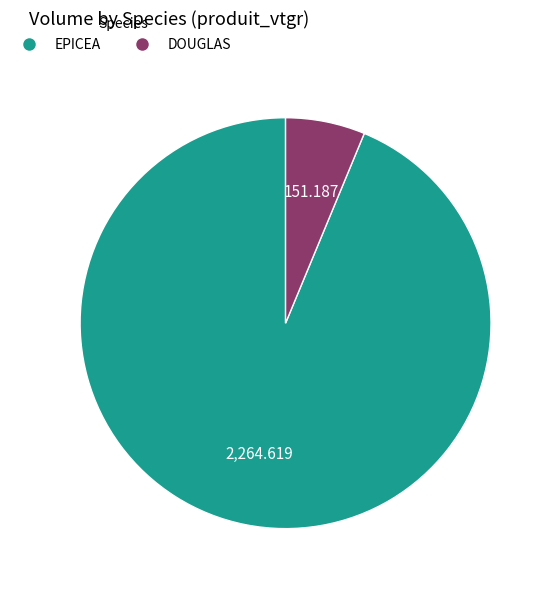

Does any single category account for the majority?

Yes